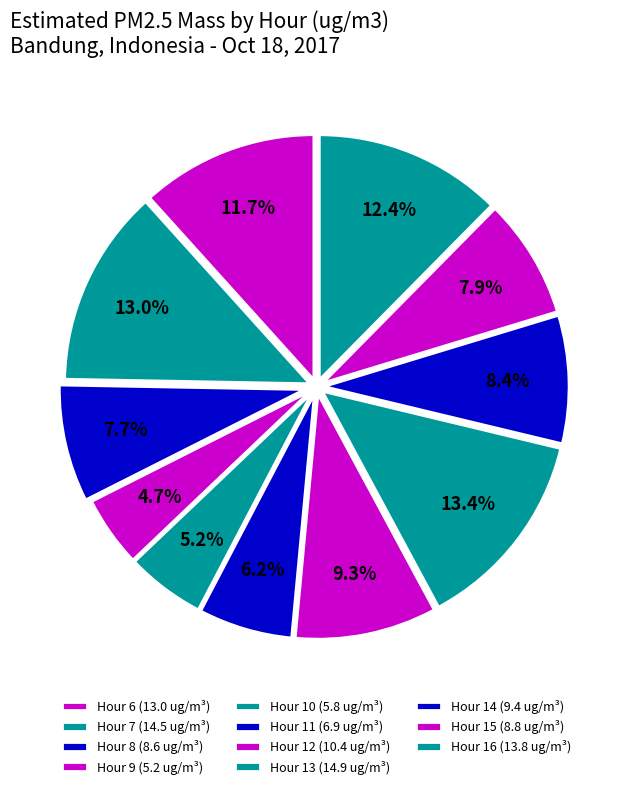

To the nearest percent, what portion does Hour 16 represent?

12%